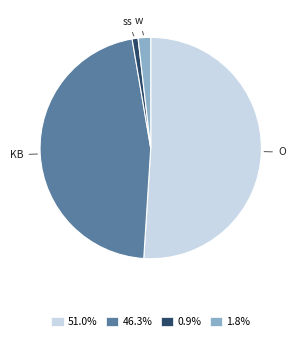

What is the ratio of the value at 0.9% to the value at 1.8%?

0.5